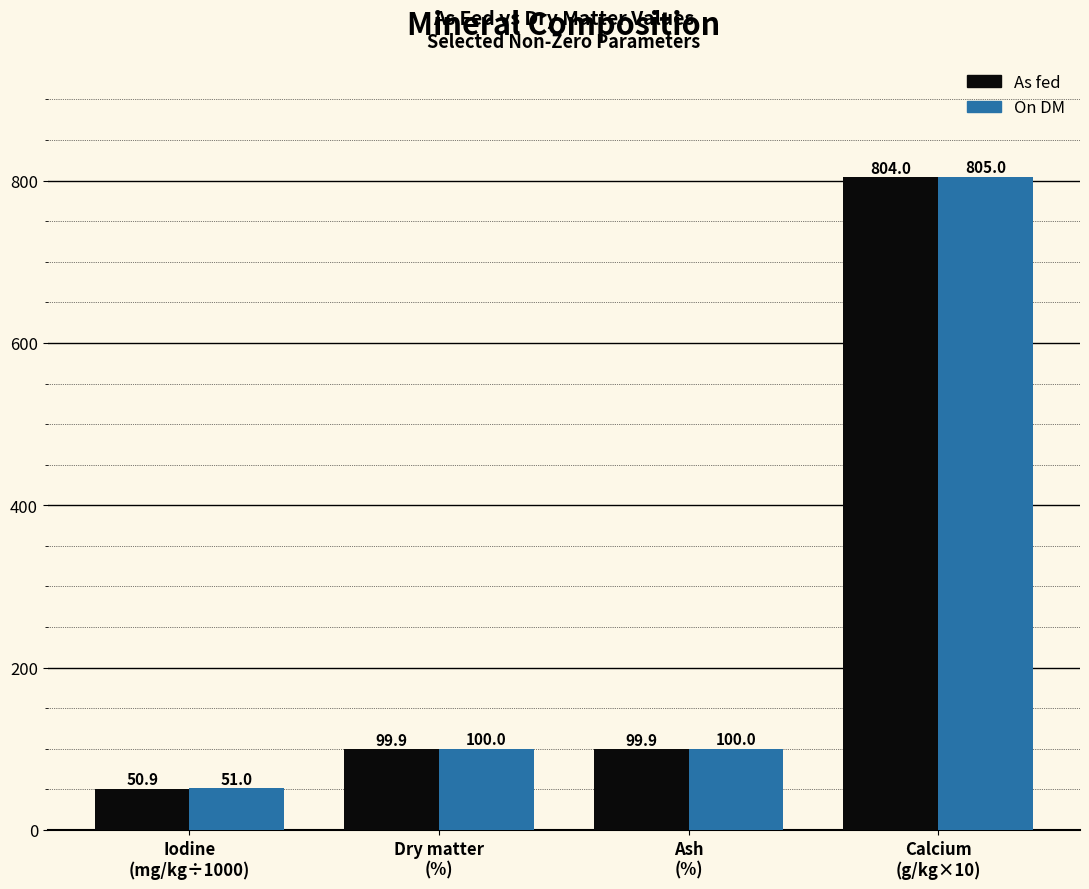

Count the number of data series in this chart.

2